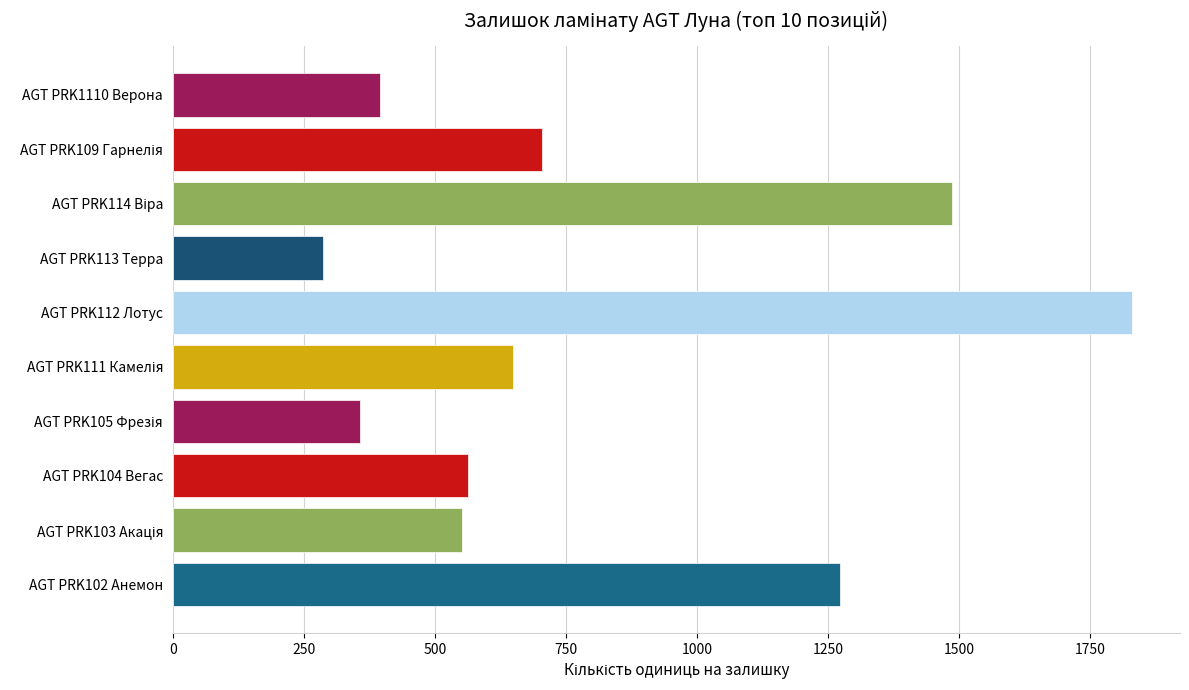

Reading top to bottom, extract all data points from this chart.

396	704	1487	287	1830	649	358	564	551	1273